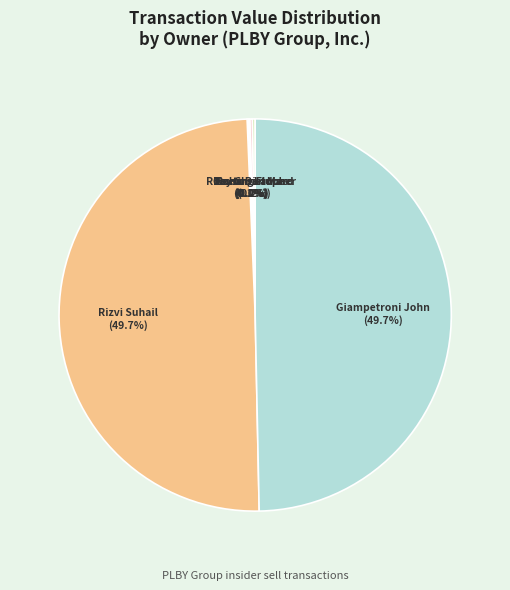

What portion of the pie excludes Rizvi Suhail?

50.3%